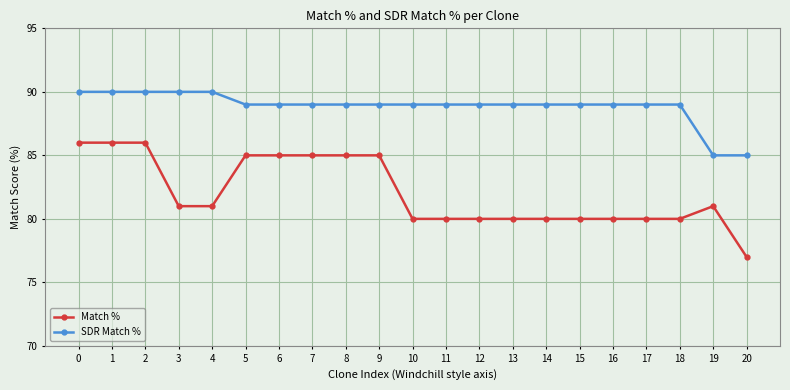

What is the highest value of the Match % series?

86